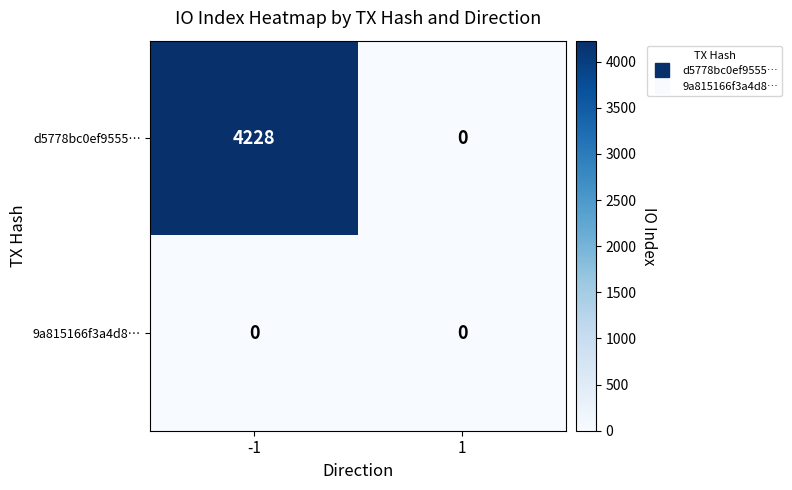

Reading left to right, transcribe all the data shown in this chart.

d5778bc0ef9555…: 4228	0
9a815166f3a4d8…: 0	0